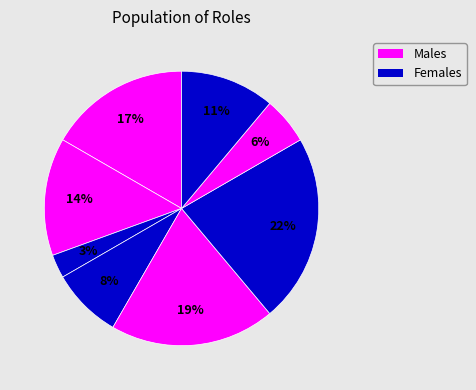

How many segments does this pie chart have?

8